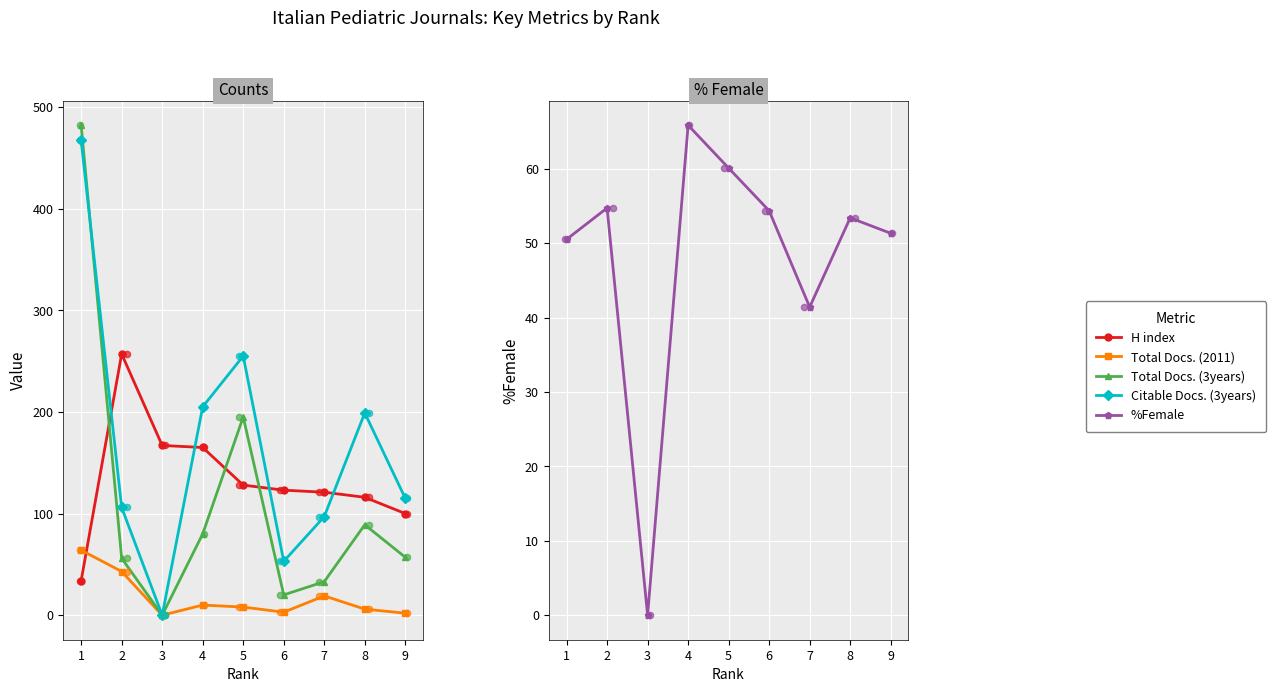

What are all the series names shown in the legend?

H index, Total Docs. (2011), Total Docs. (3years), Citable Docs. (3years), %Female